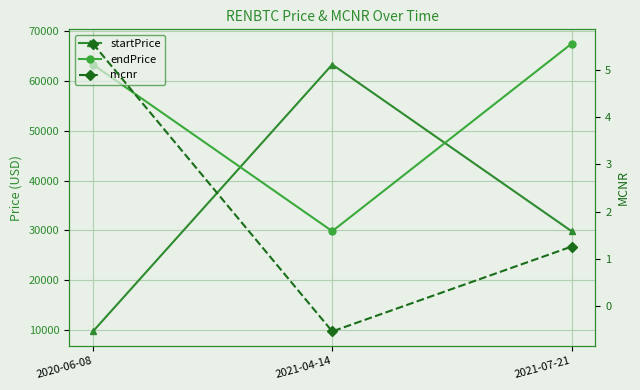

What is the value of the startPrice point at the 2nd from the left?

63322.8